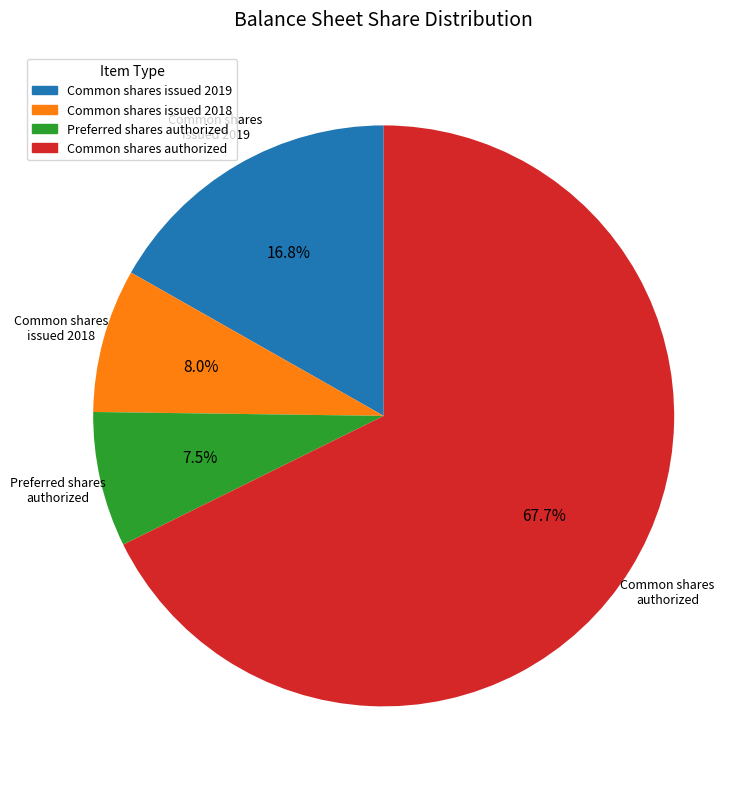

Between Preferred shares authorized and Common shares authorized, which is larger?

Common shares authorized